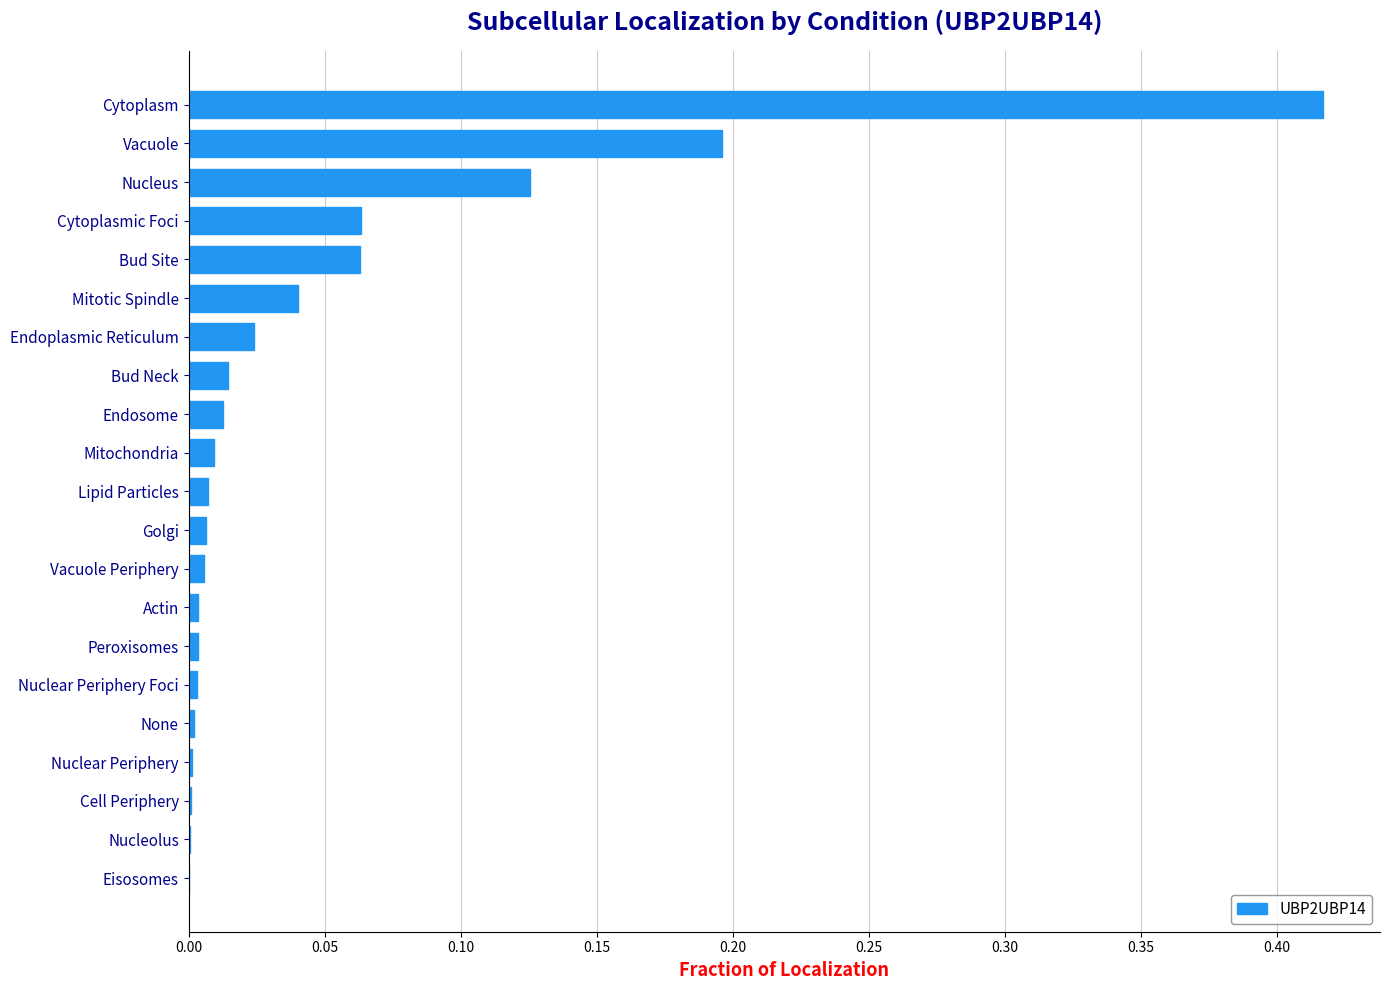

How many series are shown in this chart?

1